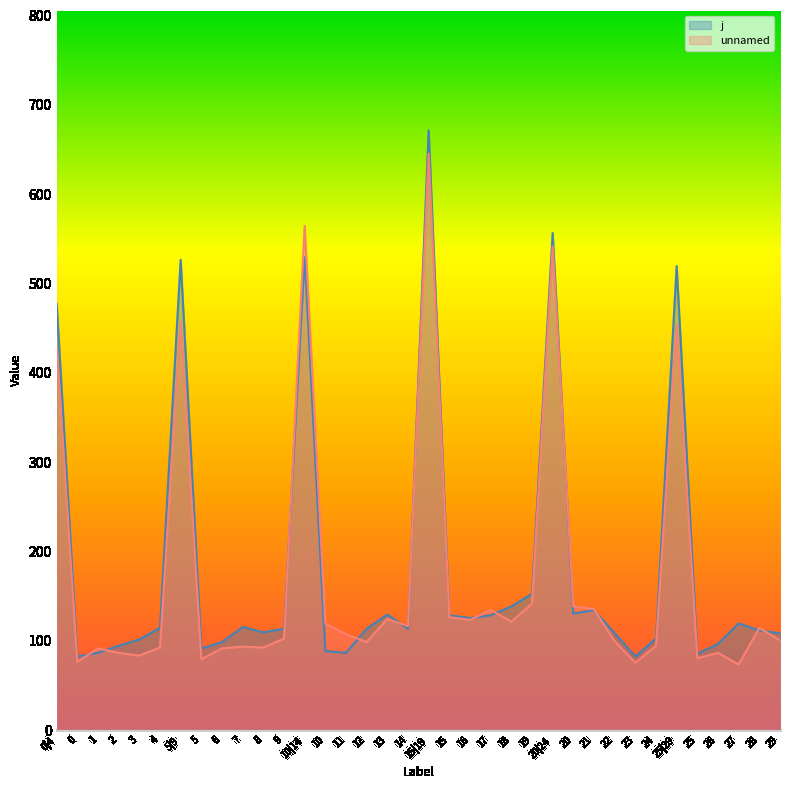

Rank the series by their average value, from highest to lowest.

j, unnamed